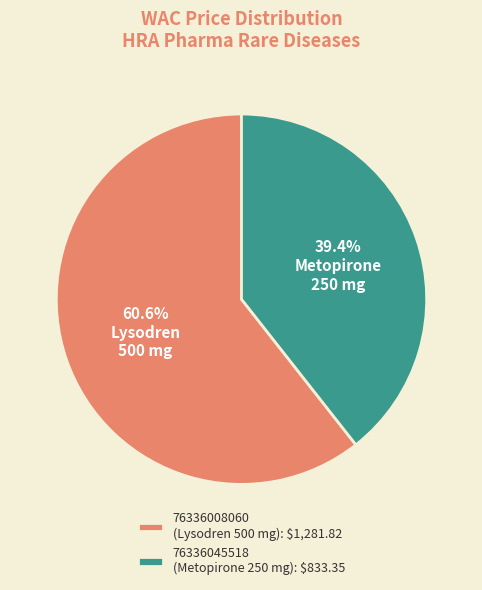

What percentage is the 76336008060 slice, to the nearest percent?

61%